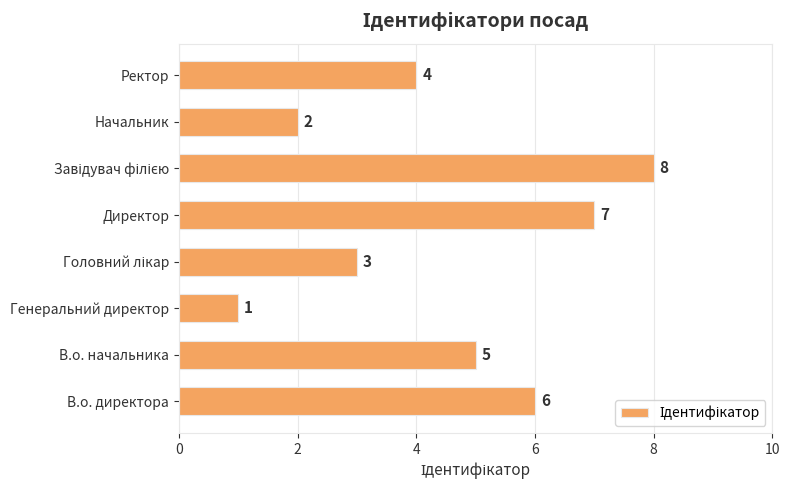

What is the difference between the maximum and second lowest values?

6